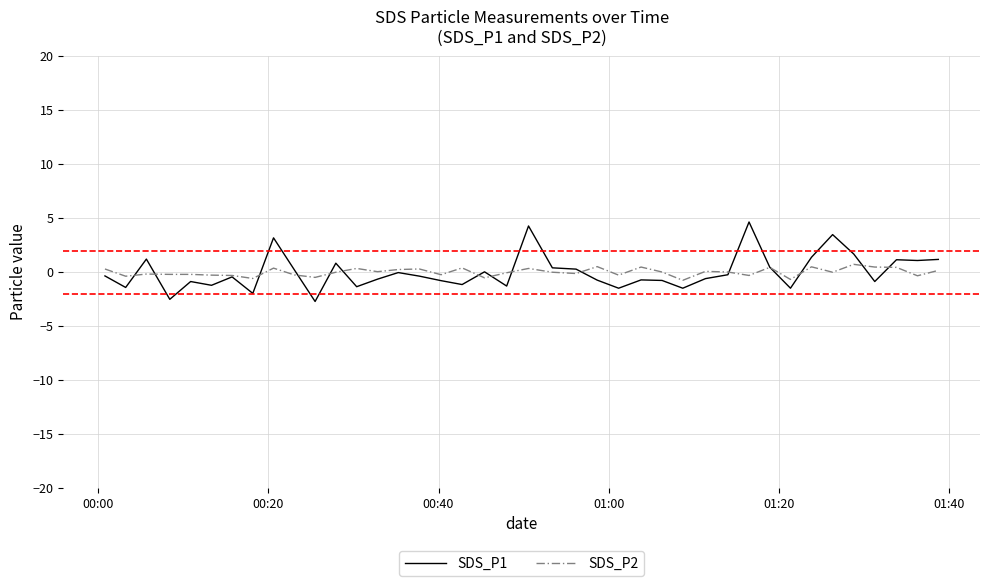

What is the highest value of the SDS_P1 series?

4.7